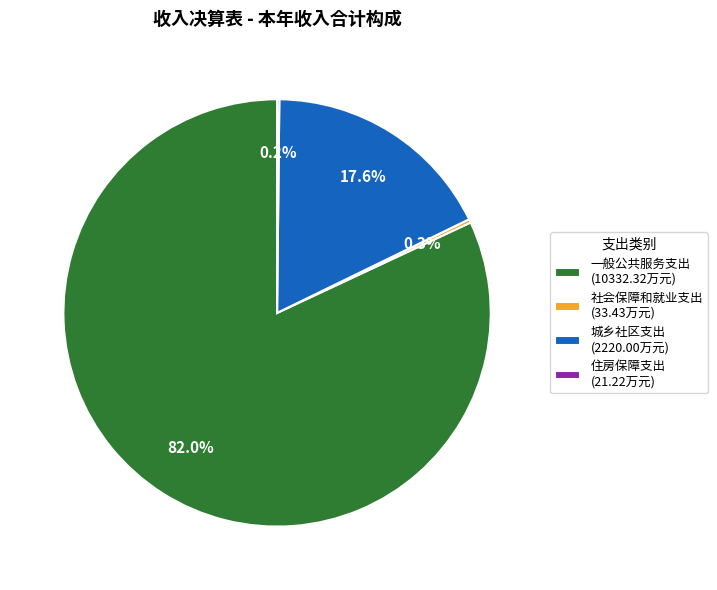

Combined, do 城乡社区支出 (2220.00万元) and 一般公共服务支出 (10332.32万元) account for over 50%?

Yes